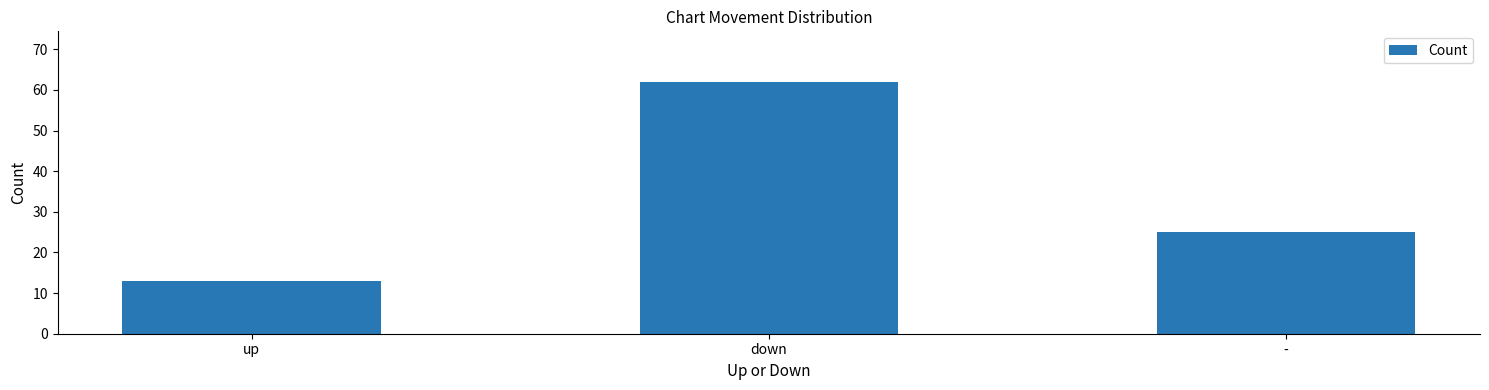

How many bars are there in total?

3